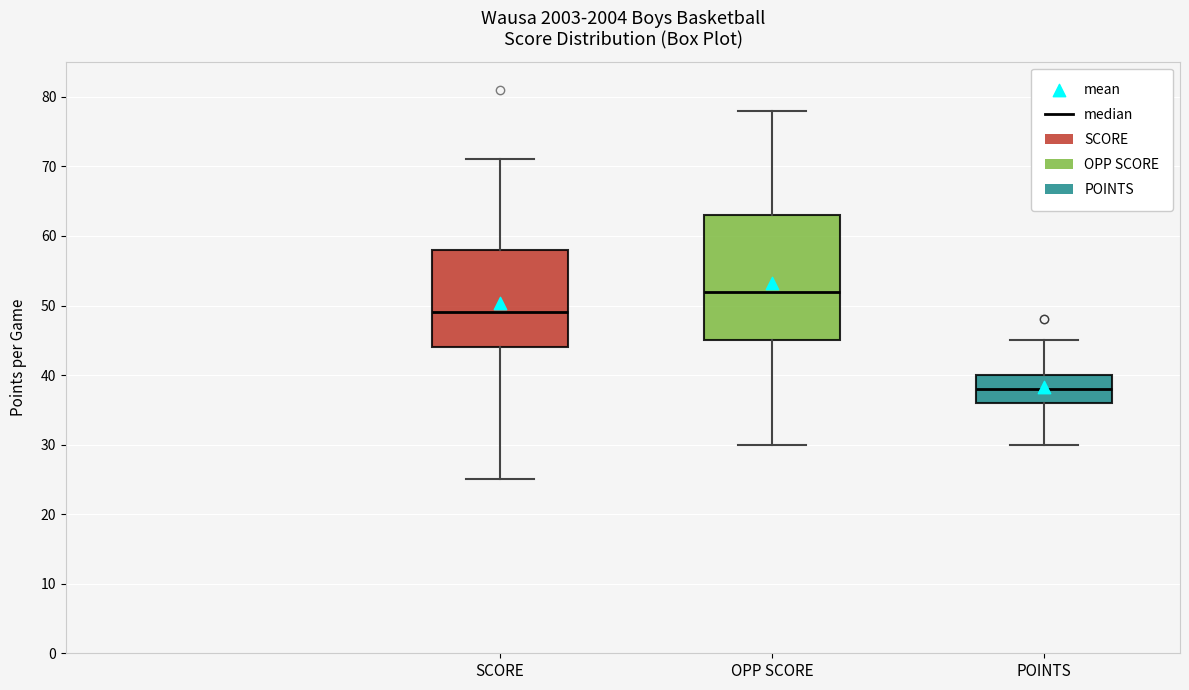

Reading left to right, read every box against the y-axis: the position of its median line, the range the box covers, and the ends of its whiskers. The values are not printed on the chart, so give them approximately, as read against the axis.

SCORE: median 49, box 44 to 58, whiskers 25 to 71
OPP SCORE: median 52, box 45 to 63, whiskers 30 to 78
POINTS: median 38, box 36 to 40, whiskers 30 to 45